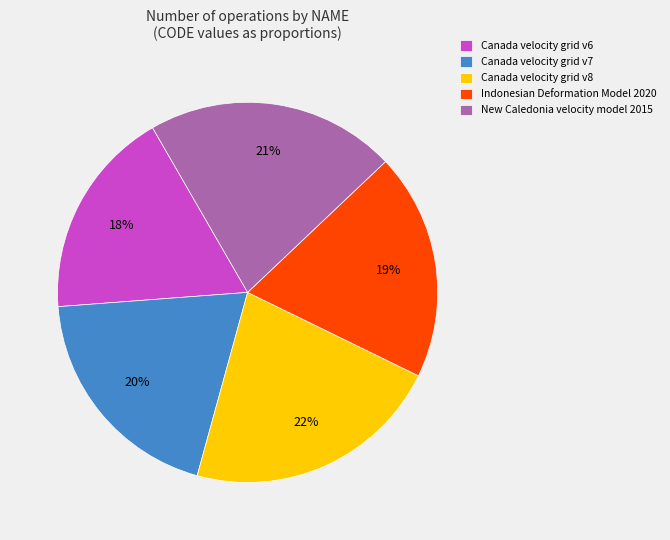

The Indonesian Deformation Model 2020 slice represents 12% of the pie. True or false?

False